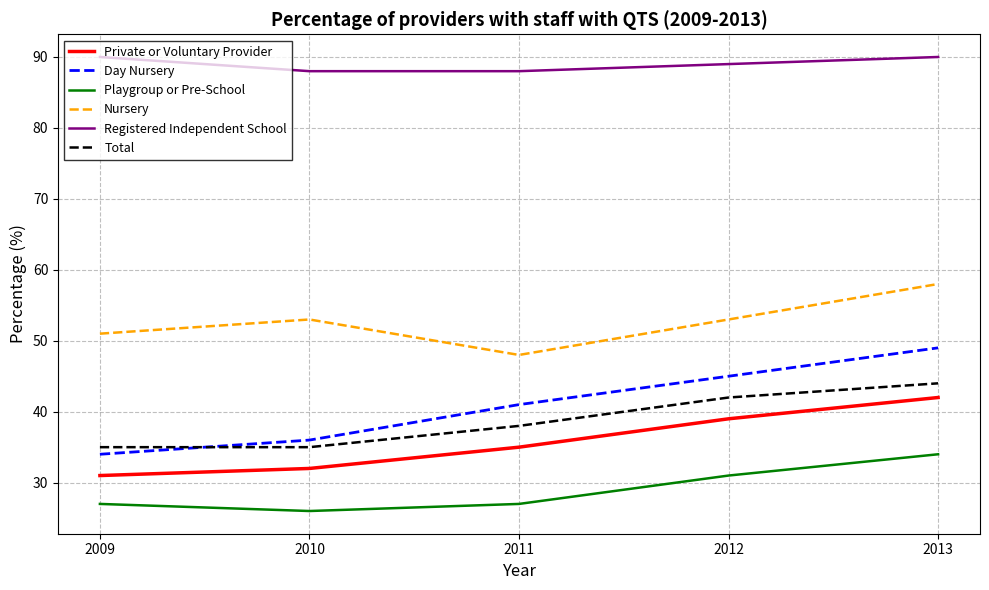

What is the difference between the Total values at 2012 and 2011?

4